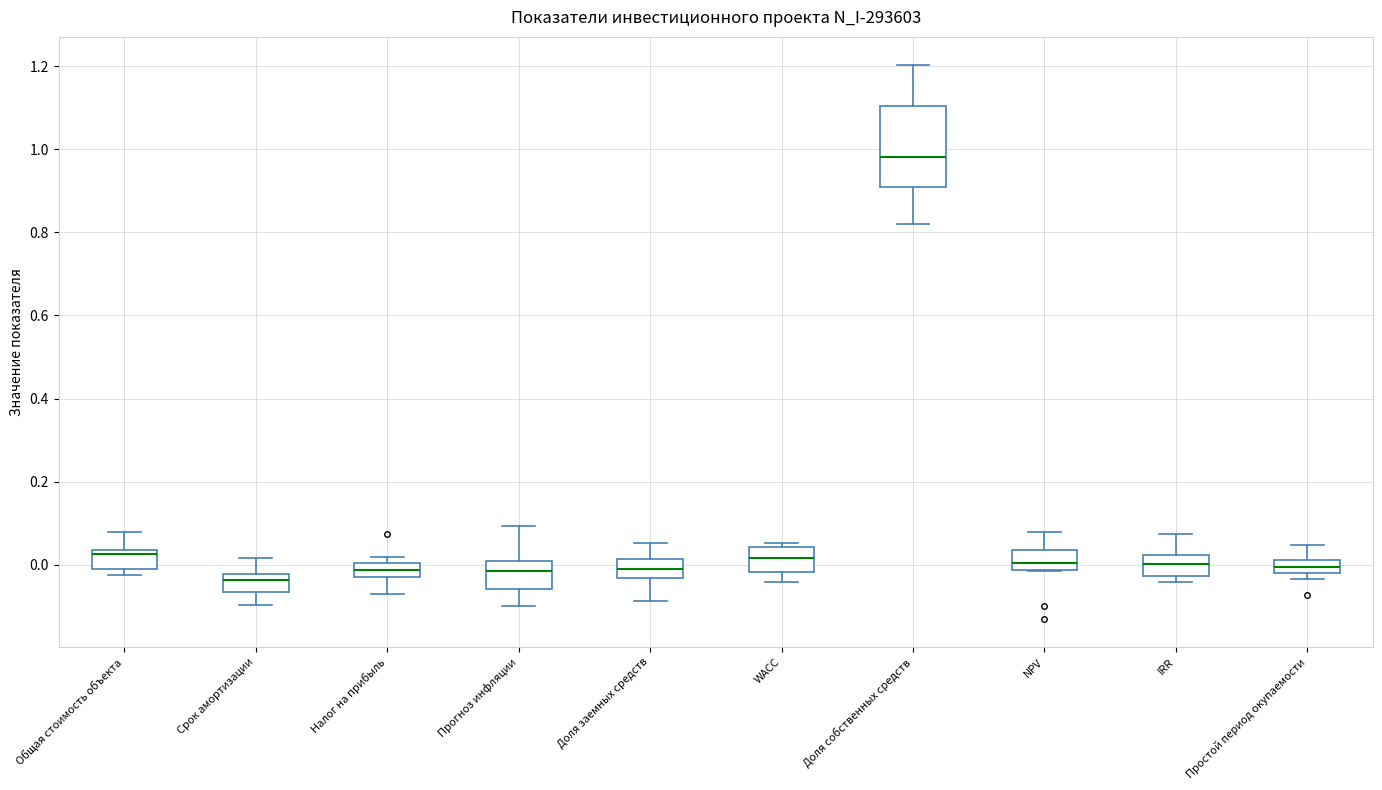

Where does the upper whisker of the box for IRR end on the y-axis? The values are not printed on the chart, so give them approximately, as read against the axis.

0.08